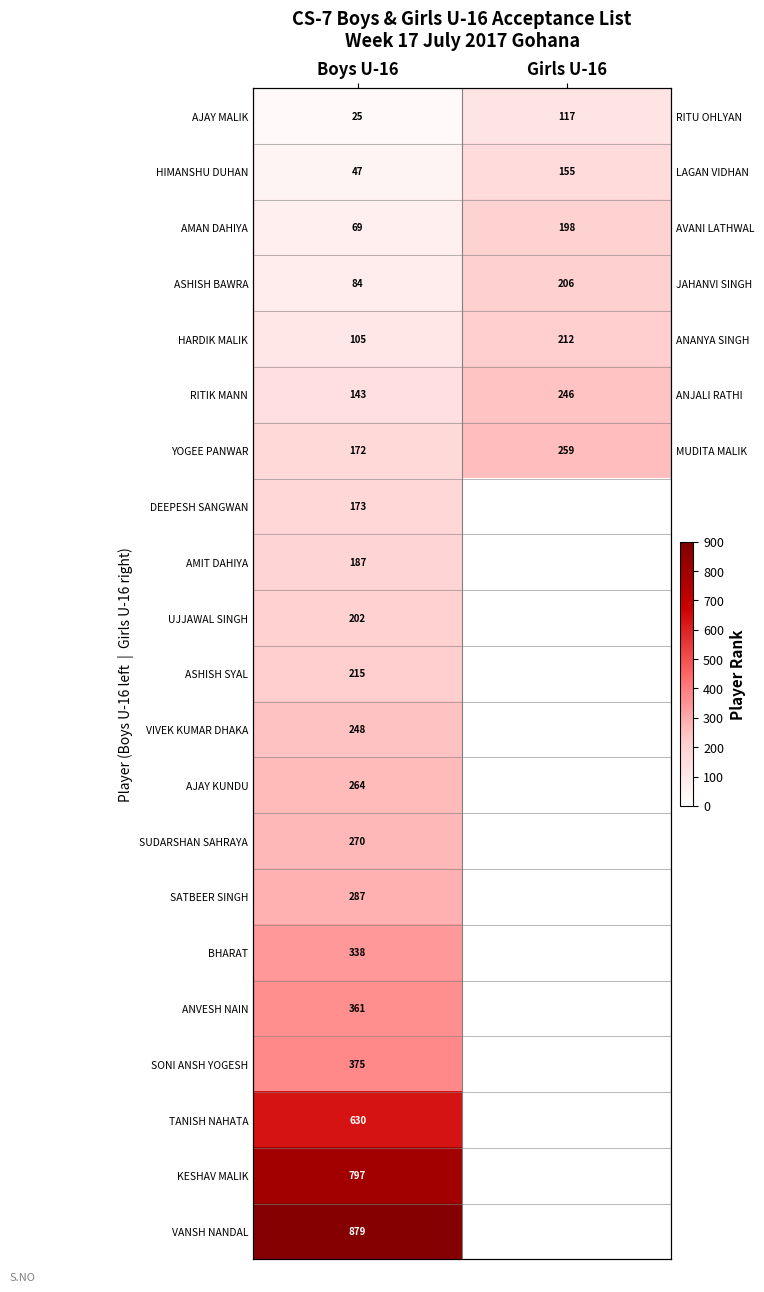

What is the sum of all AMAN DAHIYA values?

267.0